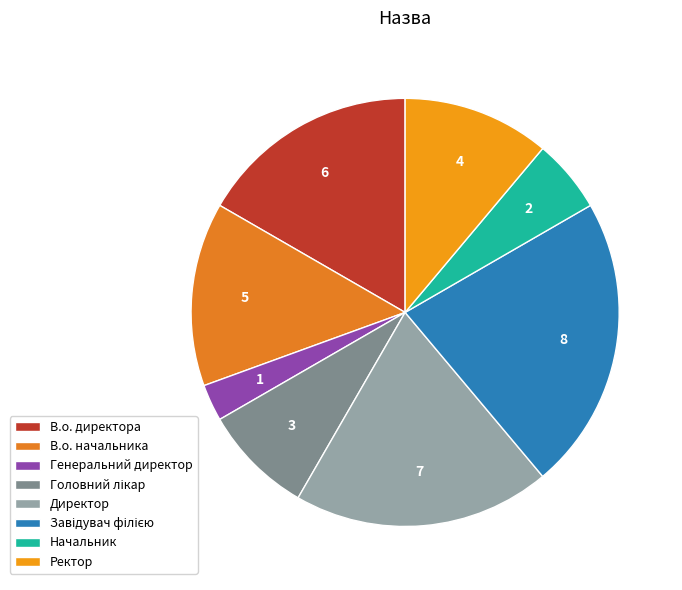

True or false: Директор accounts for 34% of the total.

False